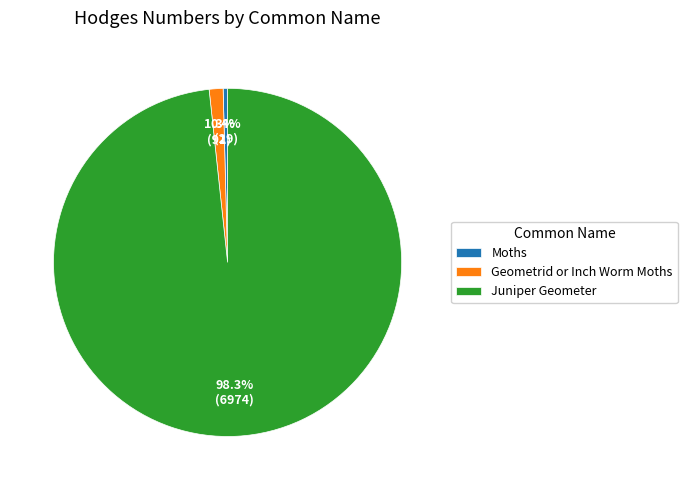

Count the number of slices in the pie.

3